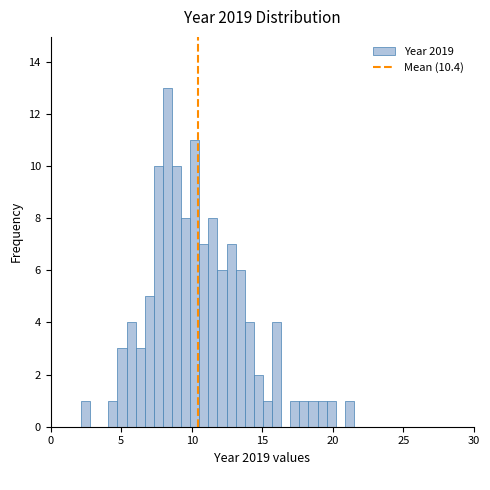

Around what value on the x-axis is the tallest bar? Give the approximate position of its centre, as read against the axis.

8.5